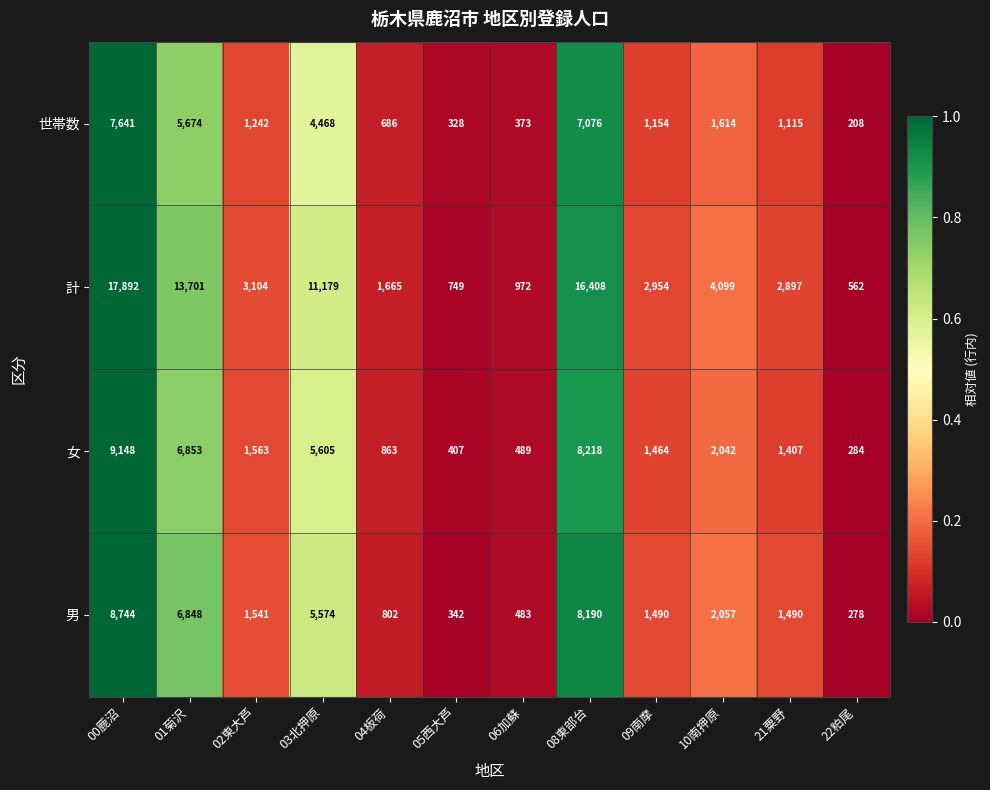

What is the sum of all 男 values?

37839